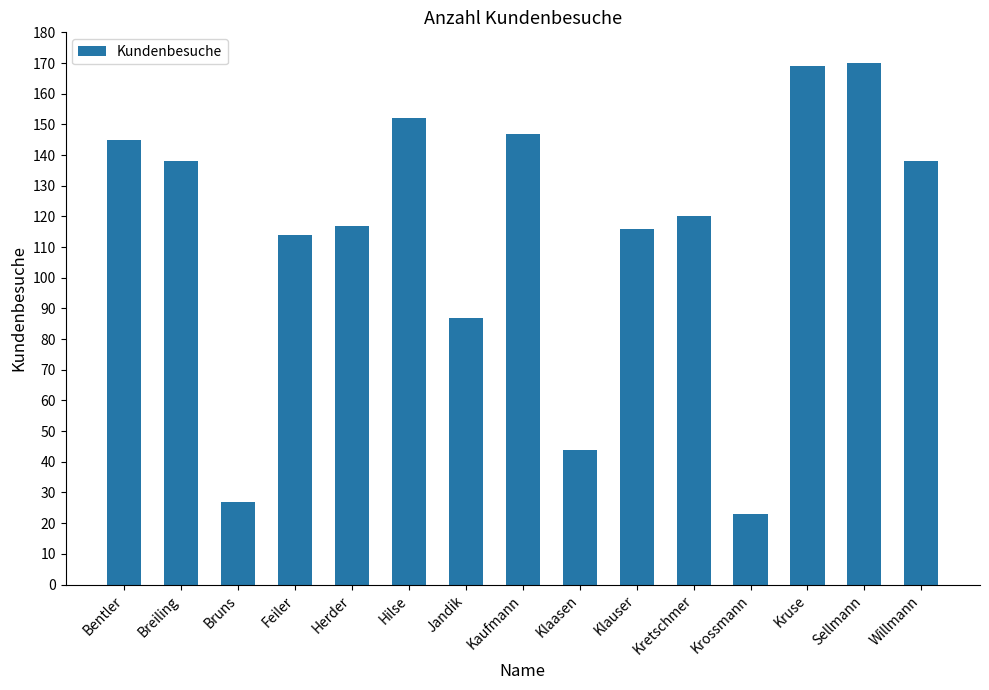

What is the value of the 15th bar from the left?

138